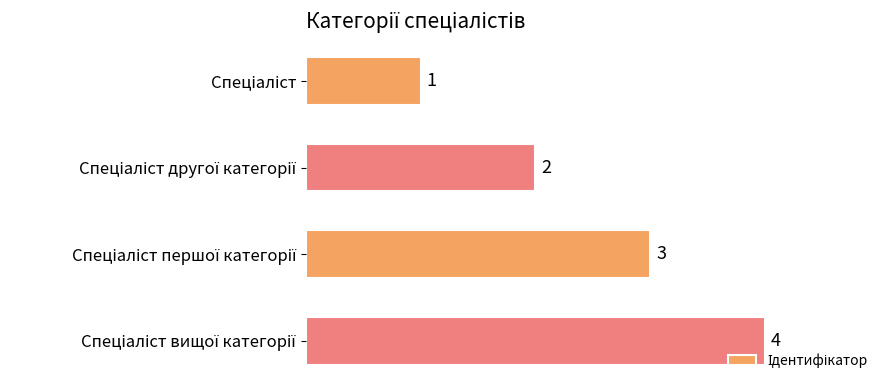

What is the difference between the maximum and minimum values?

3